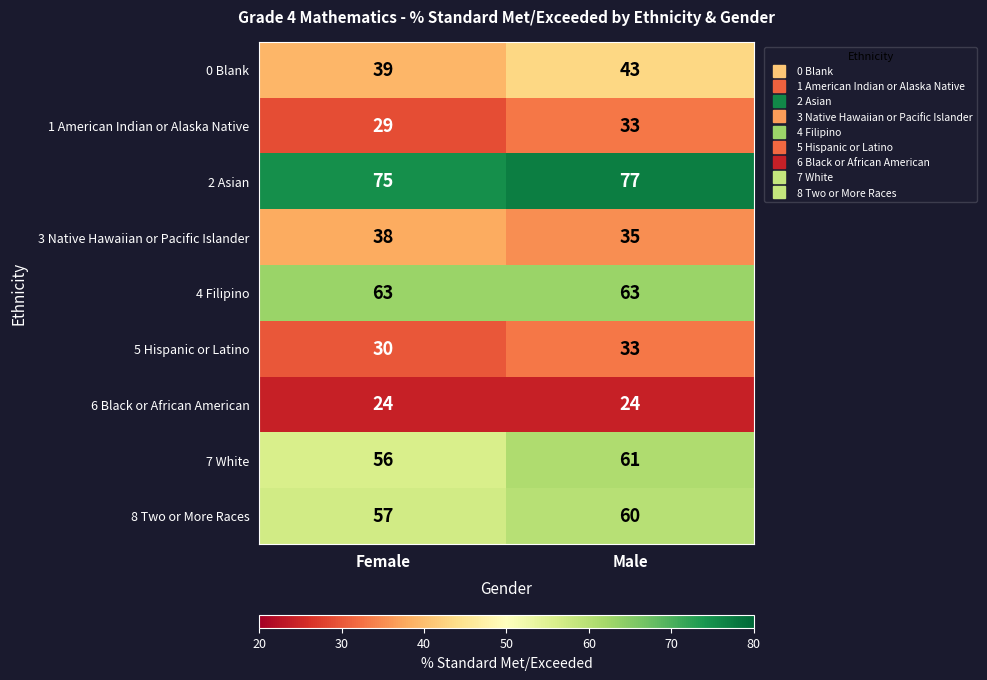

Count the number of data series in this chart.

9